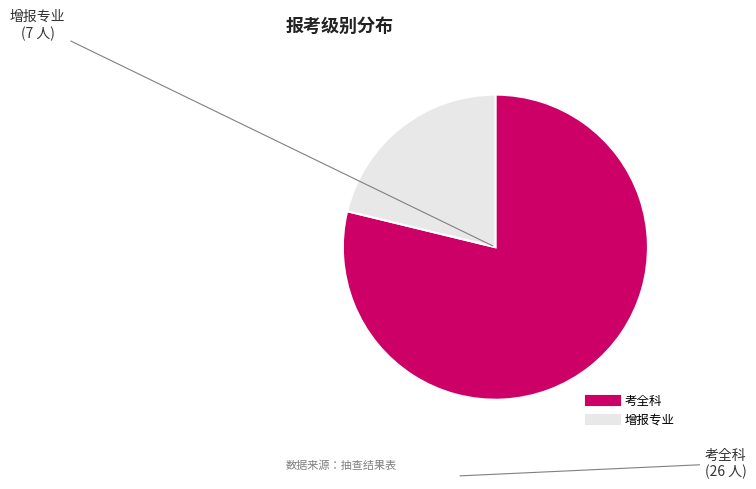

How many segments does this pie chart have?

2